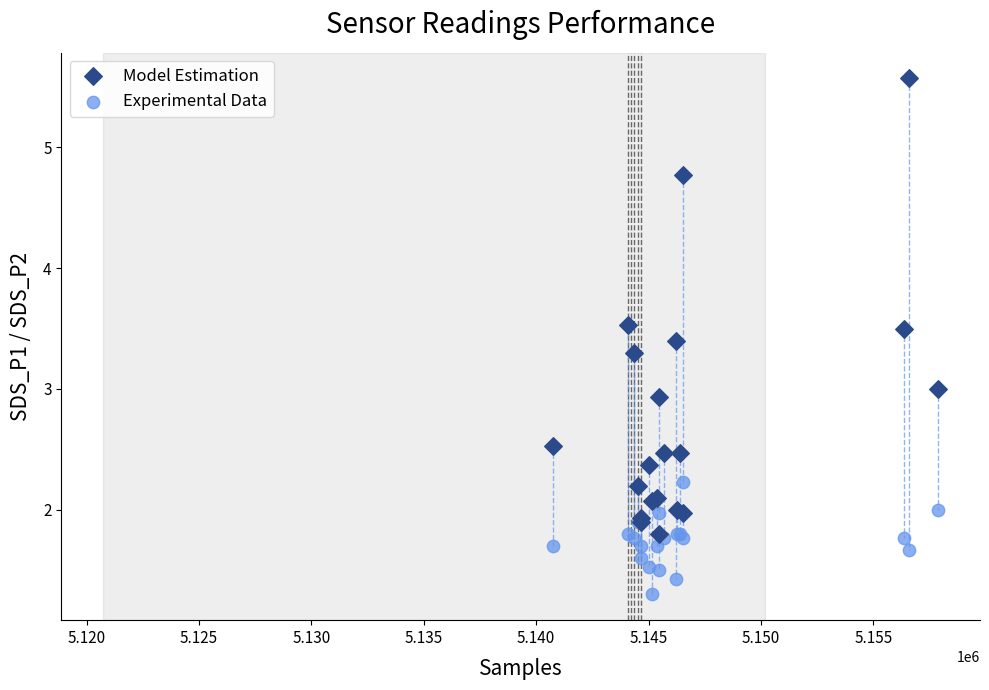

In the Experimental Data series, what Y value is closest to 1?

1.3